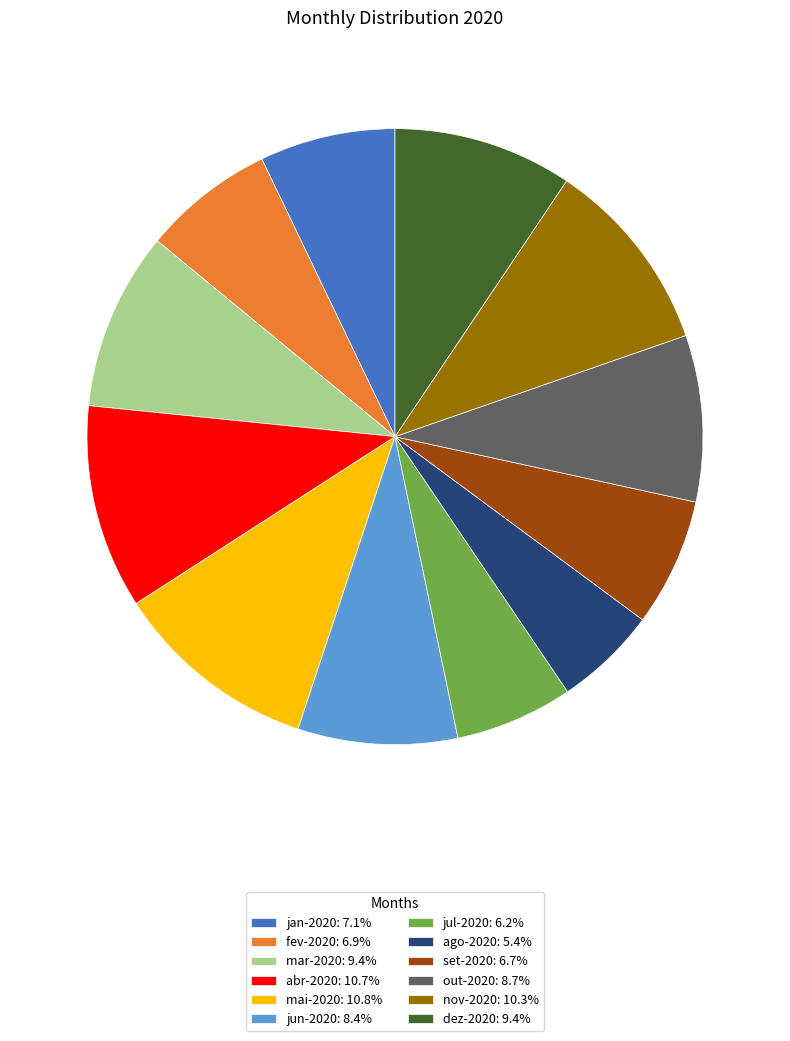

Does set-2020: 6.7% represent more than half of the total?

No